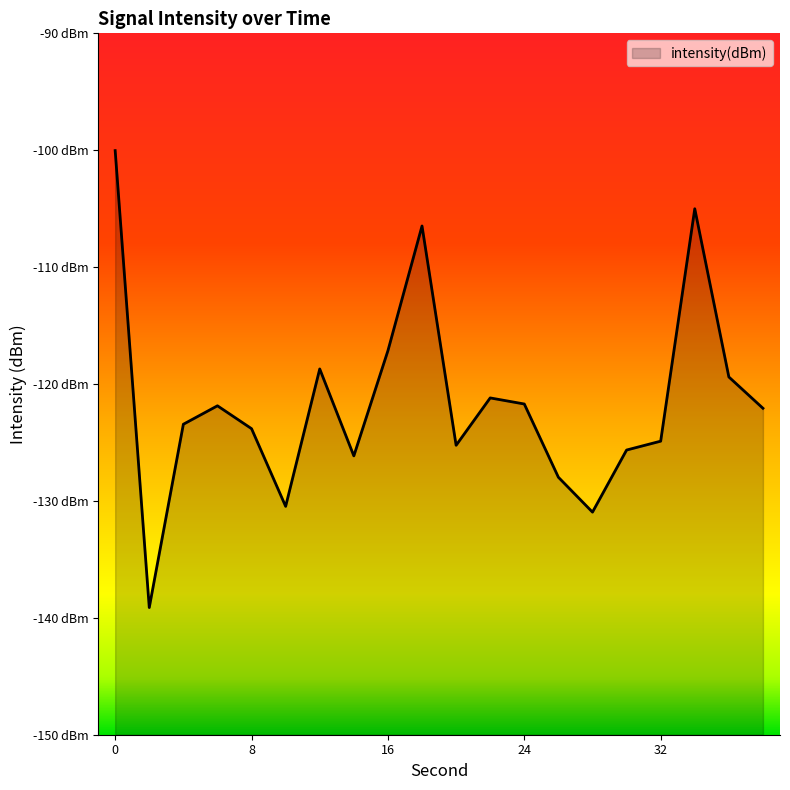

True or false: there are more than 1 points higher than both neighbors.

True